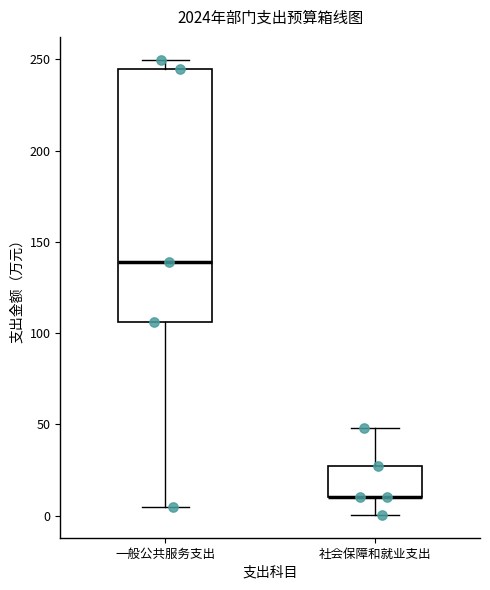

Reading left to right, transcribe this box plot: for each box, give where its median line is, the range the box spans, and where its two whiskers end, as read against the y-axis. The values are not printed on the chart, so give them approximately, as read against the axis.

一般公共服务支出: median 140, box 105 to 245, whiskers 5 to 250
社会保障和就业支出: median 10 (drawn on the box's lower edge), box 10 to 25, whiskers 0 to 50